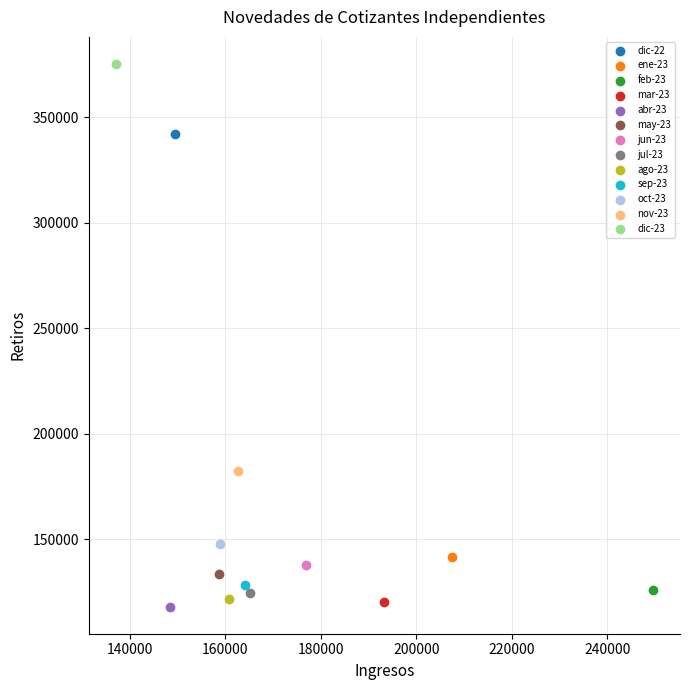

What are all the series names shown in the legend?

dic-22, ene-23, feb-23, mar-23, abr-23, may-23, jun-23, jul-23, ago-23, sep-23, oct-23, nov-23, dic-23